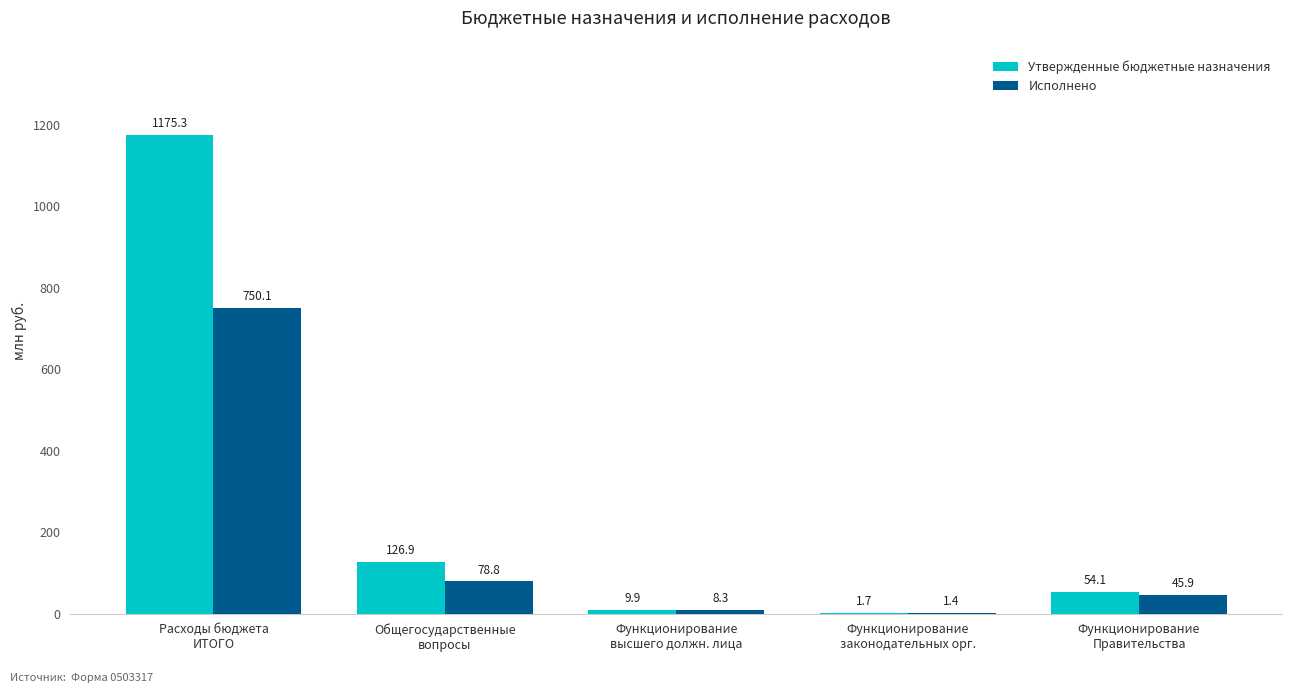

Which series changed the most between Расходы бюджета
ИТОГО and Функционирование
законодательных орг.?

Утвержденные бюджетные назначения